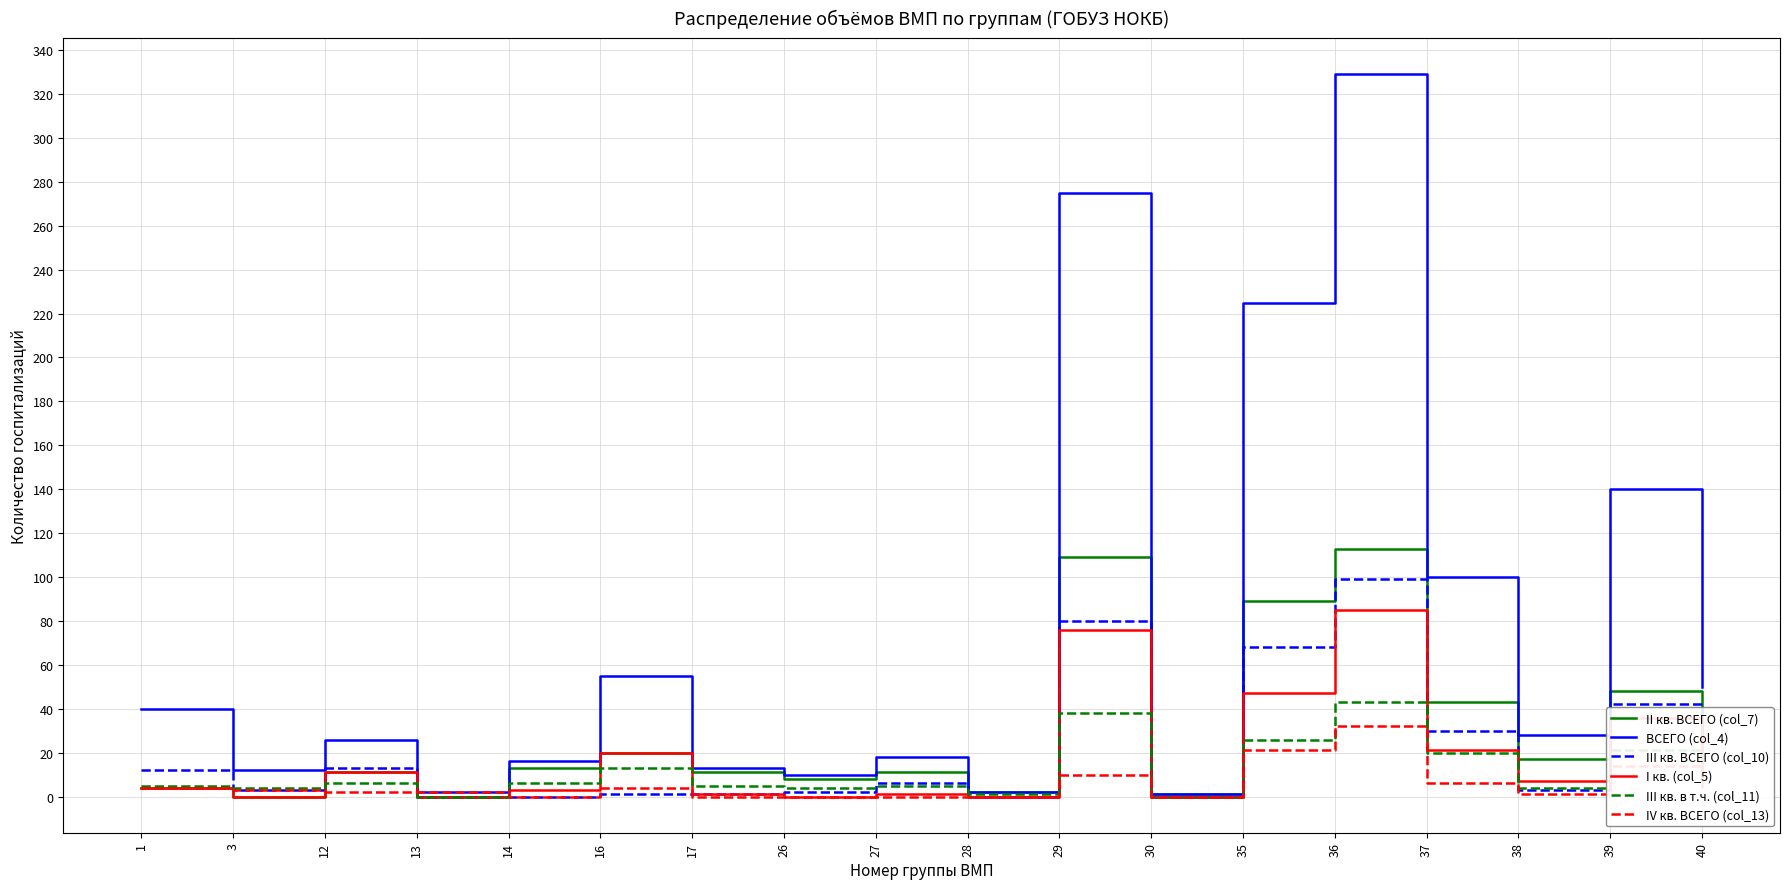

At which label does I кв. (col_5) first exceed 7?

12